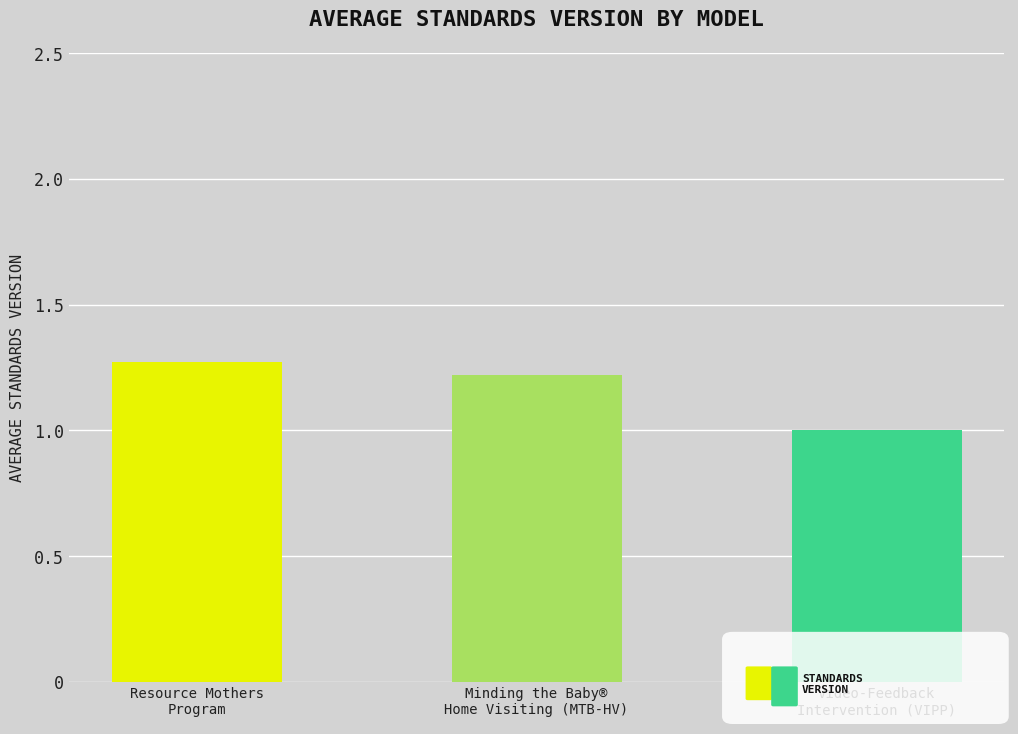

Count the values in the range 1 to 2.

3